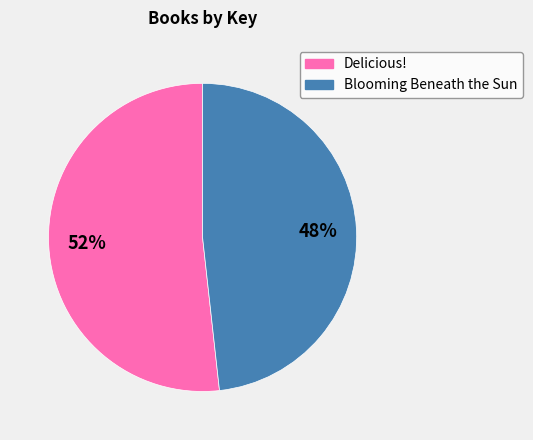

How many segments does this pie chart have?

2